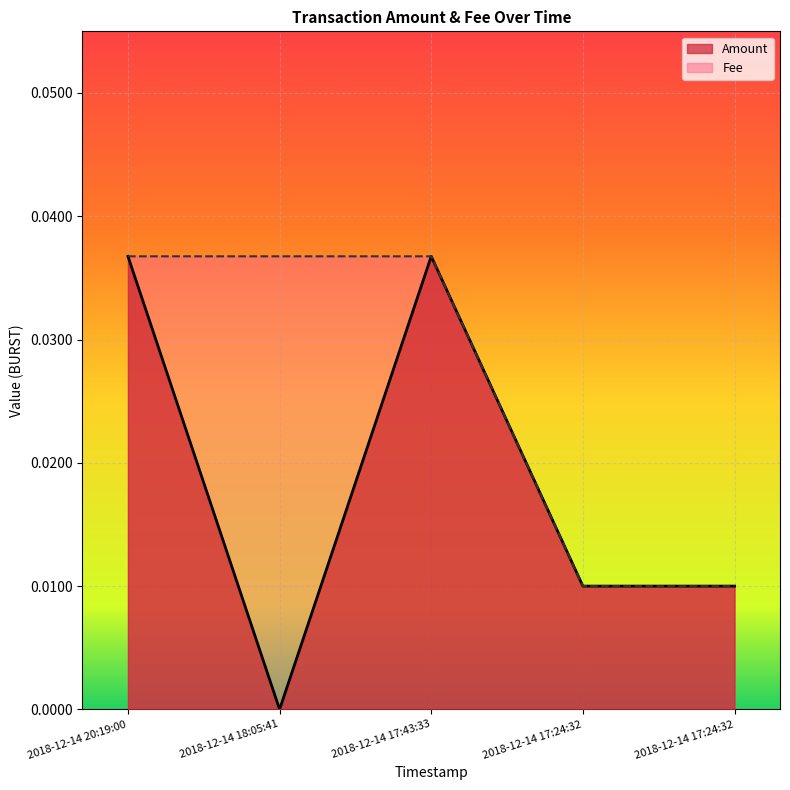

At which category is the sum across all series the highest?

2018-12-14 20:19:00